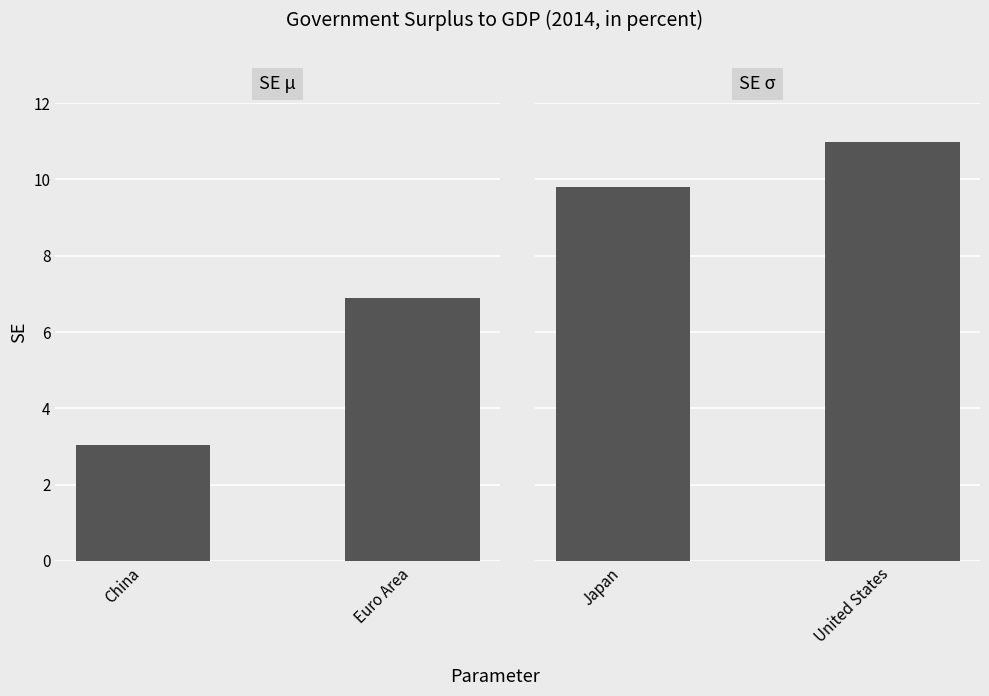

What are all the series names shown in the legend?

SE μ, SE σ